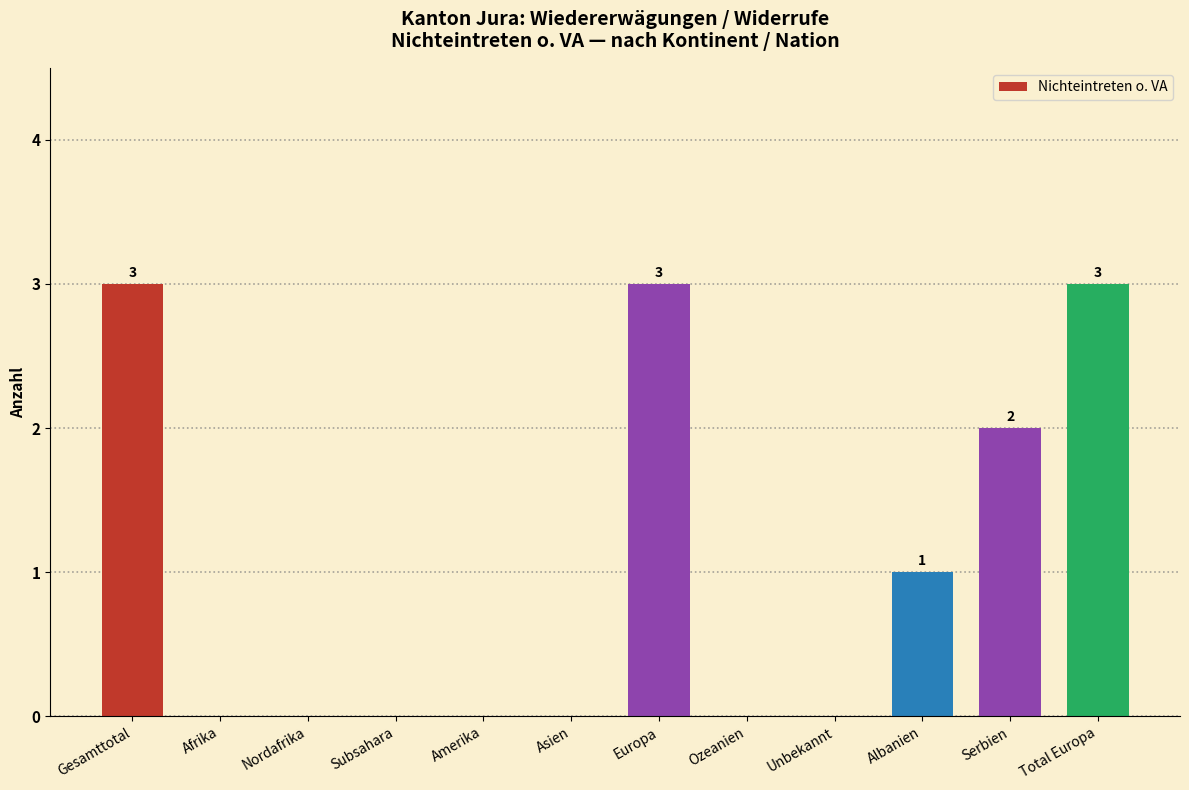

Reading left to right, what are all the values shown in this chart?

Gesamttotal=3	Afrika=0	Nordafrika=0	Subsahara=0	Amerika=0	Asien=0	Europa=3	Ozeanien=0	Unbekannt=0	Albanien=1	Serbien=2	Total Europa=3